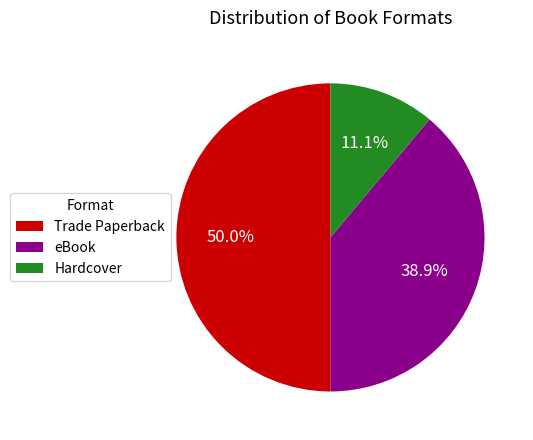

Count the number of slices in the pie.

3